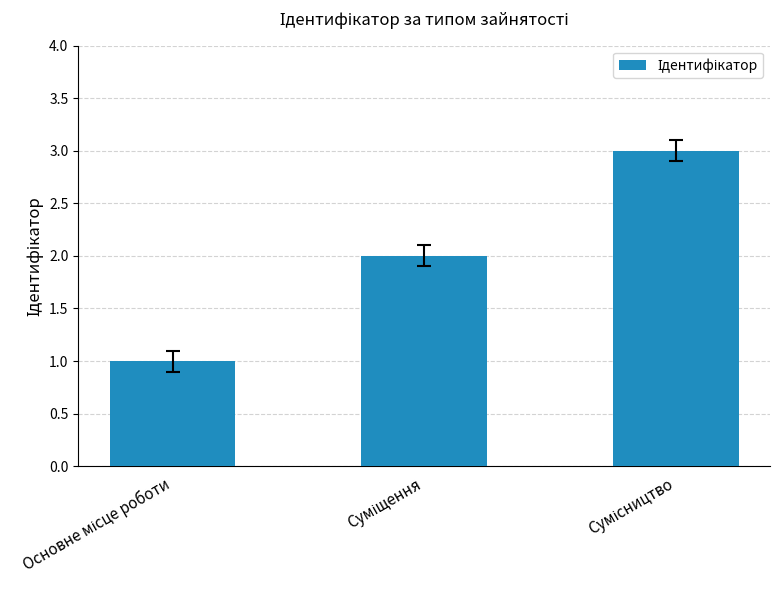

What is the maximum value shown in the chart?

3